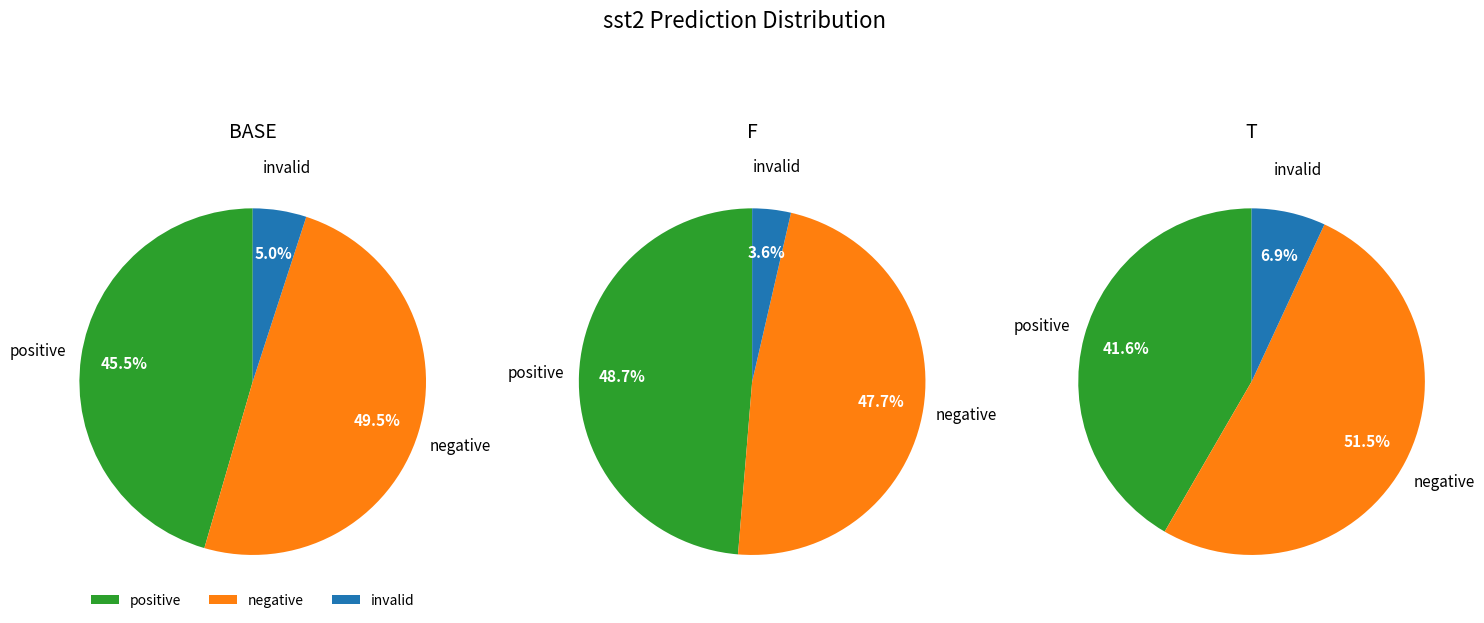

True or false: 5 accounts for 1% of the total.

False